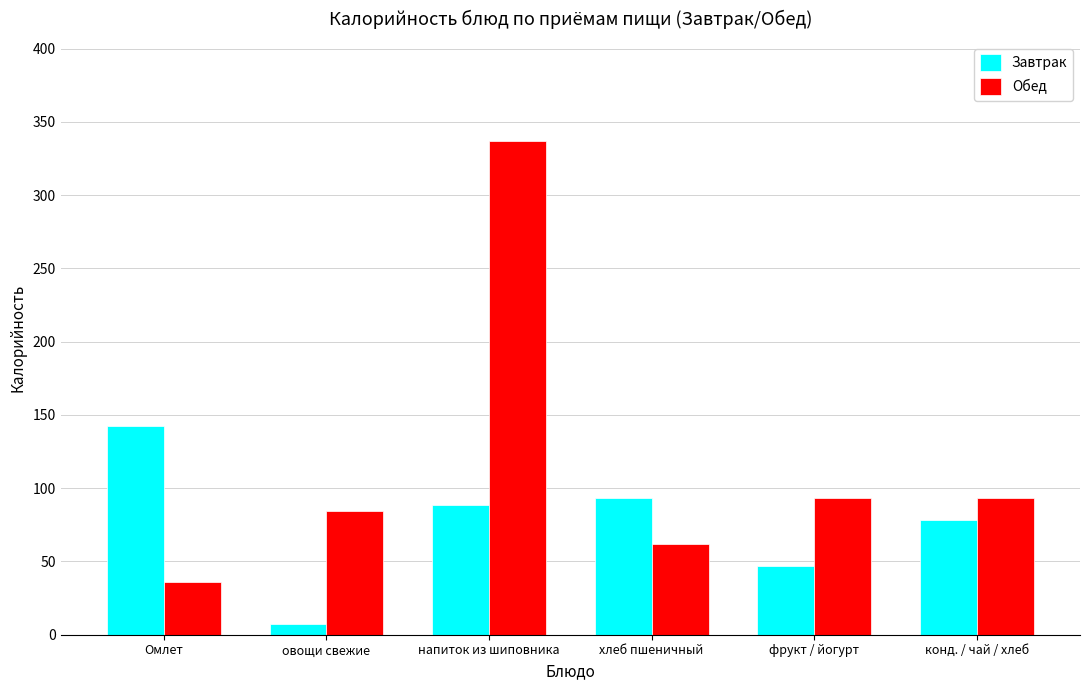

What is the maximum value for Завтрак?

142.4